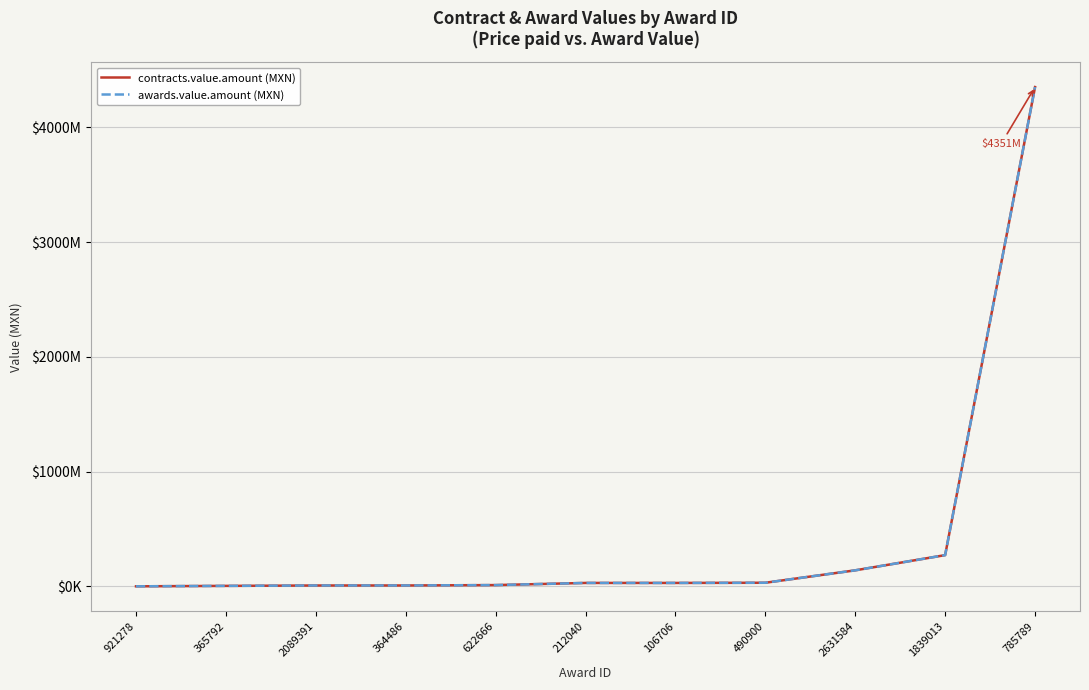

What is the sum of all awards.value.amount (MXN) values?

4885317476.1